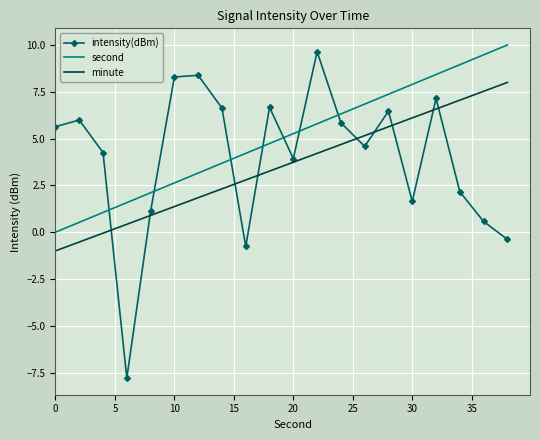

What is the lowest value of the minute series?

-1.0